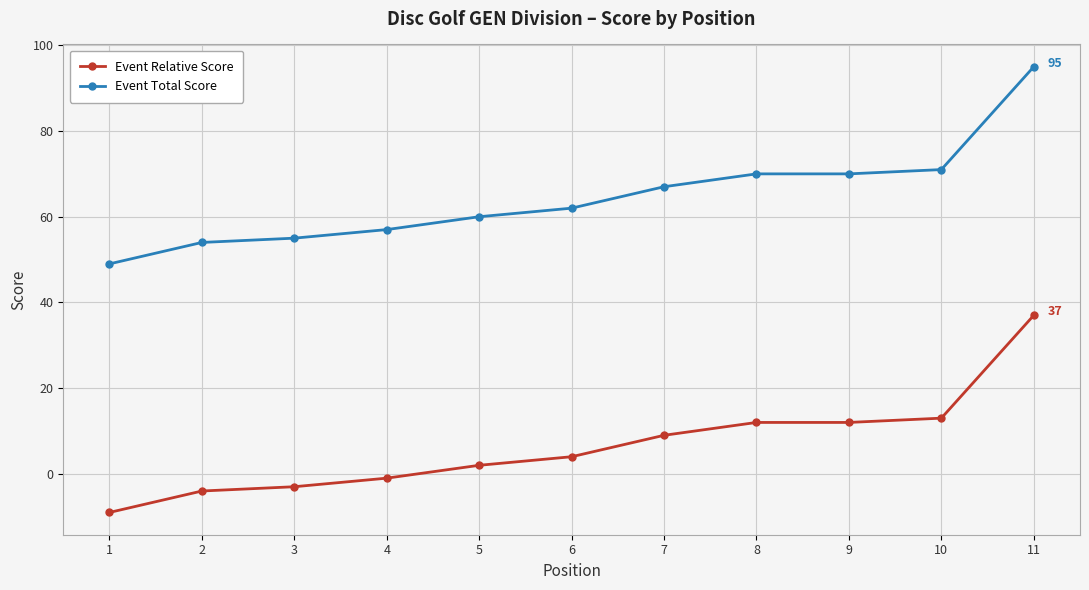

The value of Event Relative Score at 8 is 16. True or false?

False